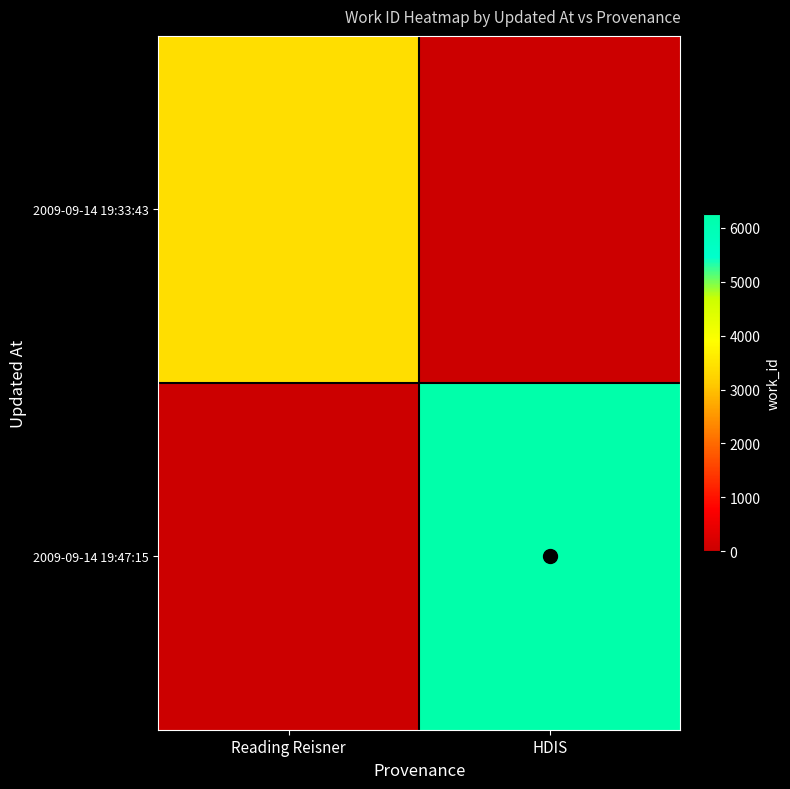

Which category has the highest value across all series?

HDIS